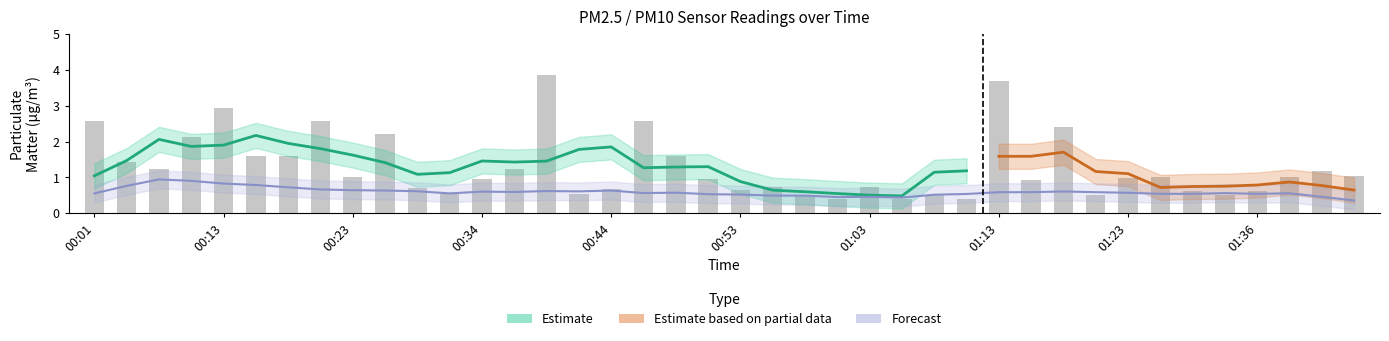

What is the sum of all values?

51.8